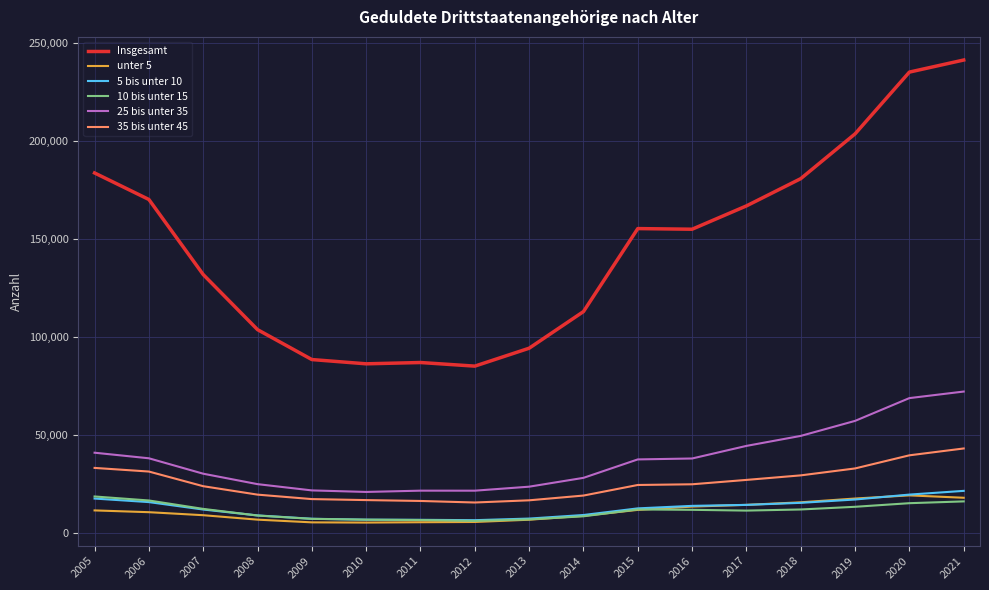

What is the sum of the Insgesamt values at 2007 and 2010?

217770